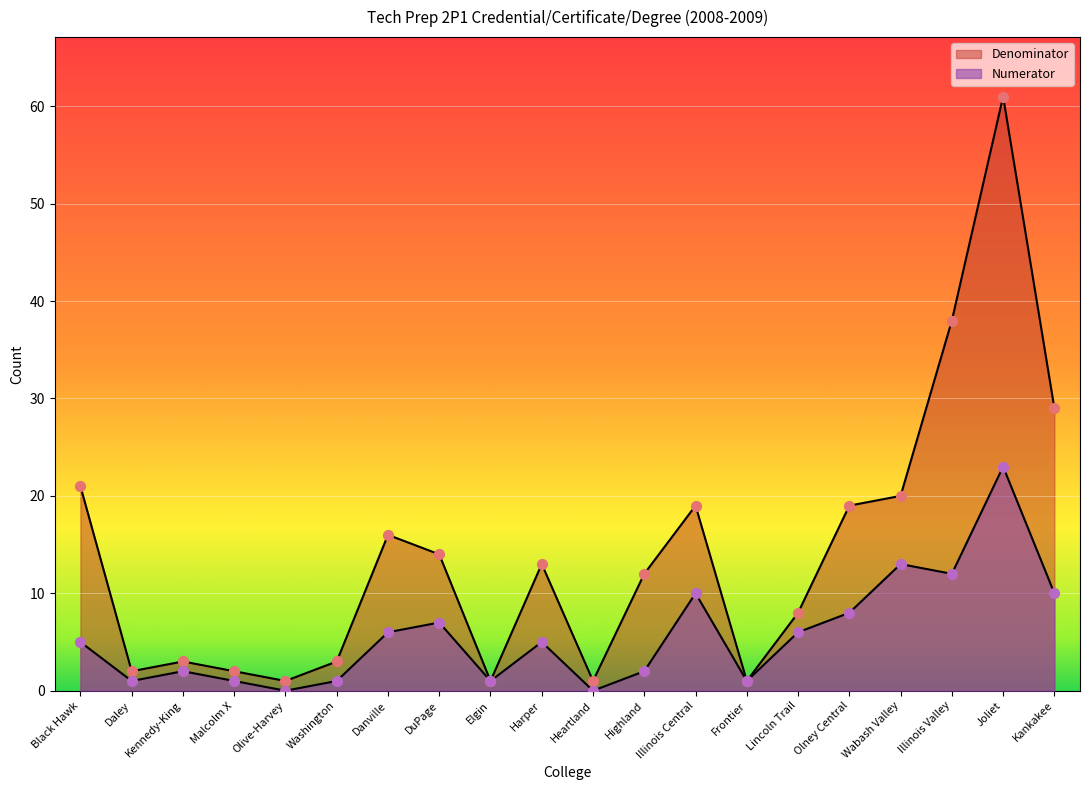

At which category is the sum across all series the highest?

Joliet